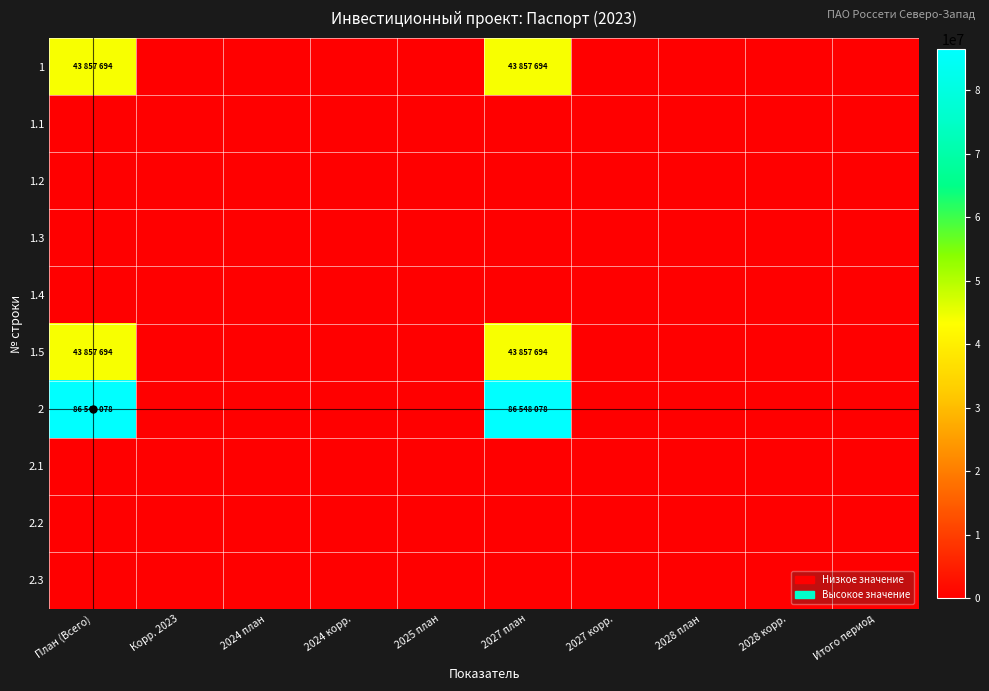

Reading left to right, what are all the values shown in this chart?

1: План (Всего)=43857694	Корр. 2023=0	2024 план=0	2024 корр.=0	2025 план=0	2027 план=43857694	2027 корр.=0	2028 план=0	2028 корр.=0	Итого период=0
1.1: План (Всего)=0	Корр. 2023=0	2024 план=0	2024 корр.=0	2025 план=0	2027 план=0	2027 корр.=0	2028 план=0	2028 корр.=0	Итого период=0
1.2: План (Всего)=0	Корр. 2023=0	2024 план=0	2024 корр.=0	2025 план=0	2027 план=0	2027 корр.=0	2028 план=0	2028 корр.=0	Итого период=0
1.3: План (Всего)=0	Корр. 2023=0	2024 план=0	2024 корр.=0	2025 план=0	2027 план=0	2027 корр.=0	2028 план=0	2028 корр.=0	Итого период=0
1.4: План (Всего)=0	Корр. 2023=0	2024 план=0	2024 корр.=0	2025 план=0	2027 план=0	2027 корр.=0	2028 план=0	2028 корр.=0	Итого период=0
1.5: План (Всего)=43857694	Корр. 2023=0	2024 план=0	2024 корр.=0	2025 план=0	2027 план=43857694	2027 корр.=0	2028 план=0	2028 корр.=0	Итого период=0
2: План (Всего)=86548078	Корр. 2023=0	2024 план=0	2024 корр.=0	2025 план=0	2027 план=86548078	2027 корр.=0	2028 план=0	2028 корр.=0	Итого период=0
2.1: План (Всего)=0	Корр. 2023=0	2024 план=0	2024 корр.=0	2025 план=0	2027 план=0	2027 корр.=0	2028 план=0	2028 корр.=0	Итого период=0
2.2: План (Всего)=0	Корр. 2023=0	2024 план=0	2024 корр.=0	2025 план=0	2027 план=0	2027 корр.=0	2028 план=0	2028 корр.=0	Итого период=0
2.3: План (Всего)=0	Корр. 2023=0	2024 план=0	2024 корр.=0	2025 план=0	2027 план=0	2027 корр.=0	2028 план=0	2028 корр.=0	Итого период=0